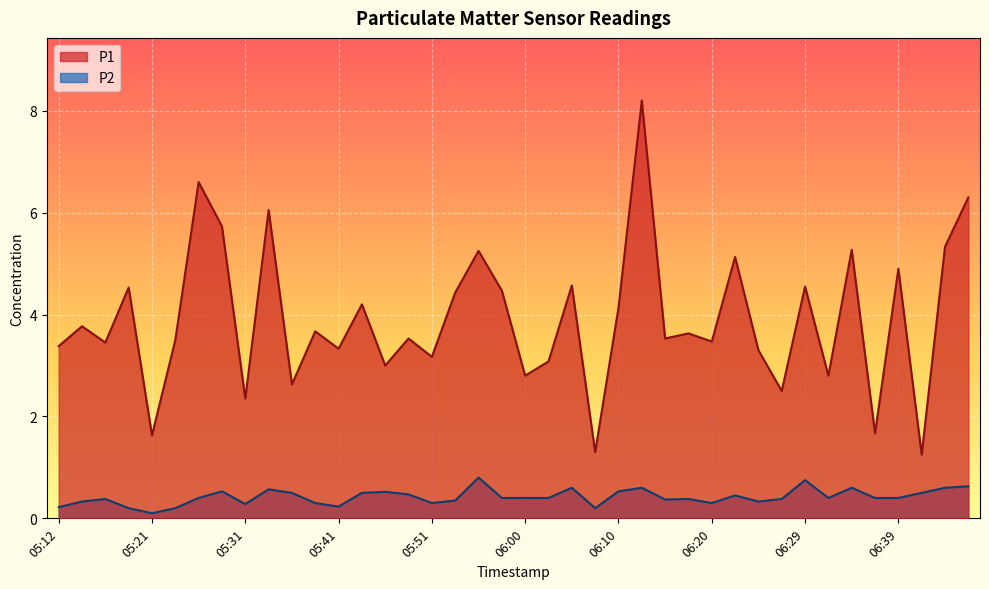

Reading left to right, transcribe all the data shown in this chart.

P1: 3.4	3.8	3.5	4.5	1.6	3.5	6.6	5.7	2.4	6.0	2.6	3.7	3.3	4.2	3.0	3.5	3.2	4.4	5.2	4.5	2.8	3.1	4.6	1.3	4.1	8.2	3.5	3.6	3.5	5.1	3.3	2.5	4.5	2.8	5.3	1.7	4.9	1.2	5.3	6.3
P2: 0.2	0.3	0.4	0.2	0.1	0.2	0.4	0.5	0.3	0.6	0.5	0.3	0.2	0.5	0.5	0.5	0.3	0.3	0.8	0.4	0.4	0.4	0.6	0.2	0.5	0.6	0.4	0.4	0.3	0.5	0.3	0.4	0.8	0.4	0.6	0.4	0.4	0.5	0.6	0.6